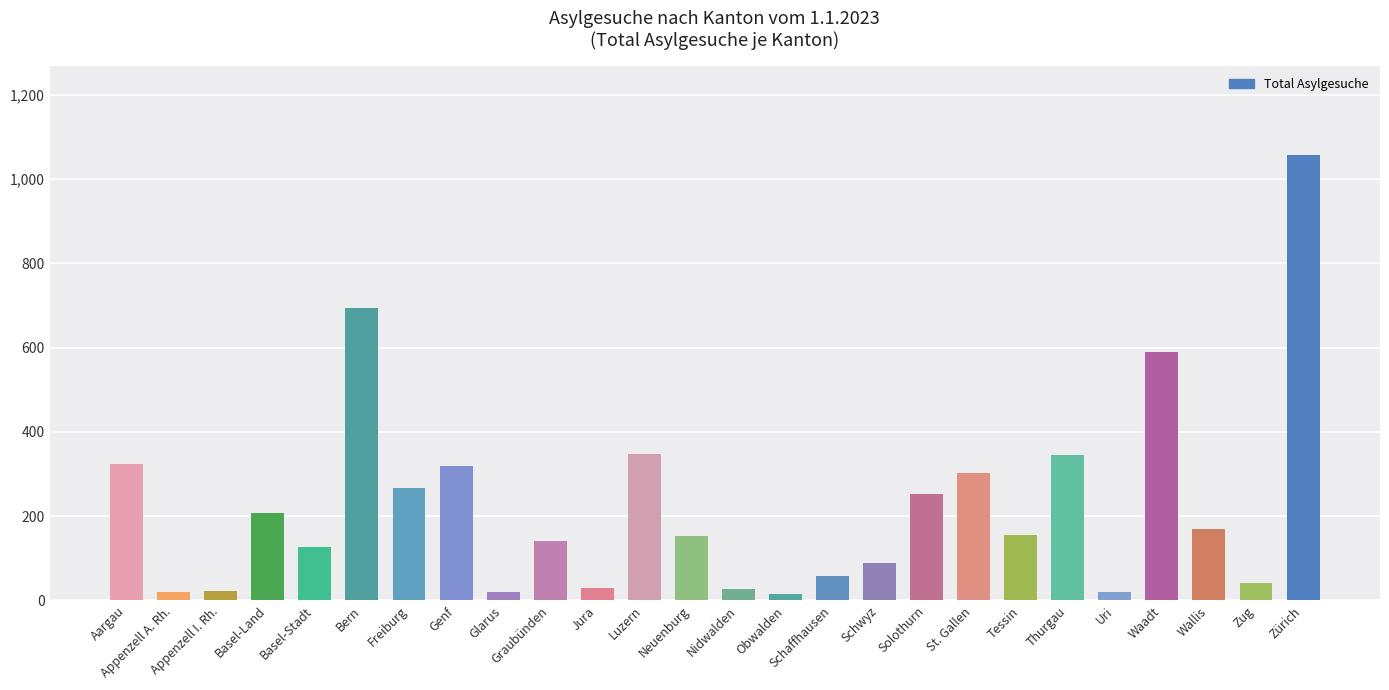

What is the maximum value shown in the chart?

1056